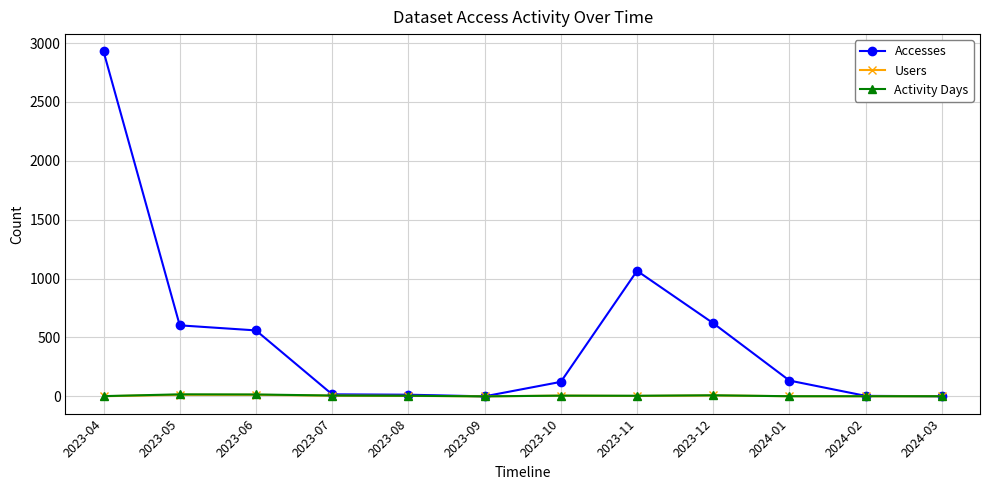

At which category is the sum across all series the highest?

2023-04